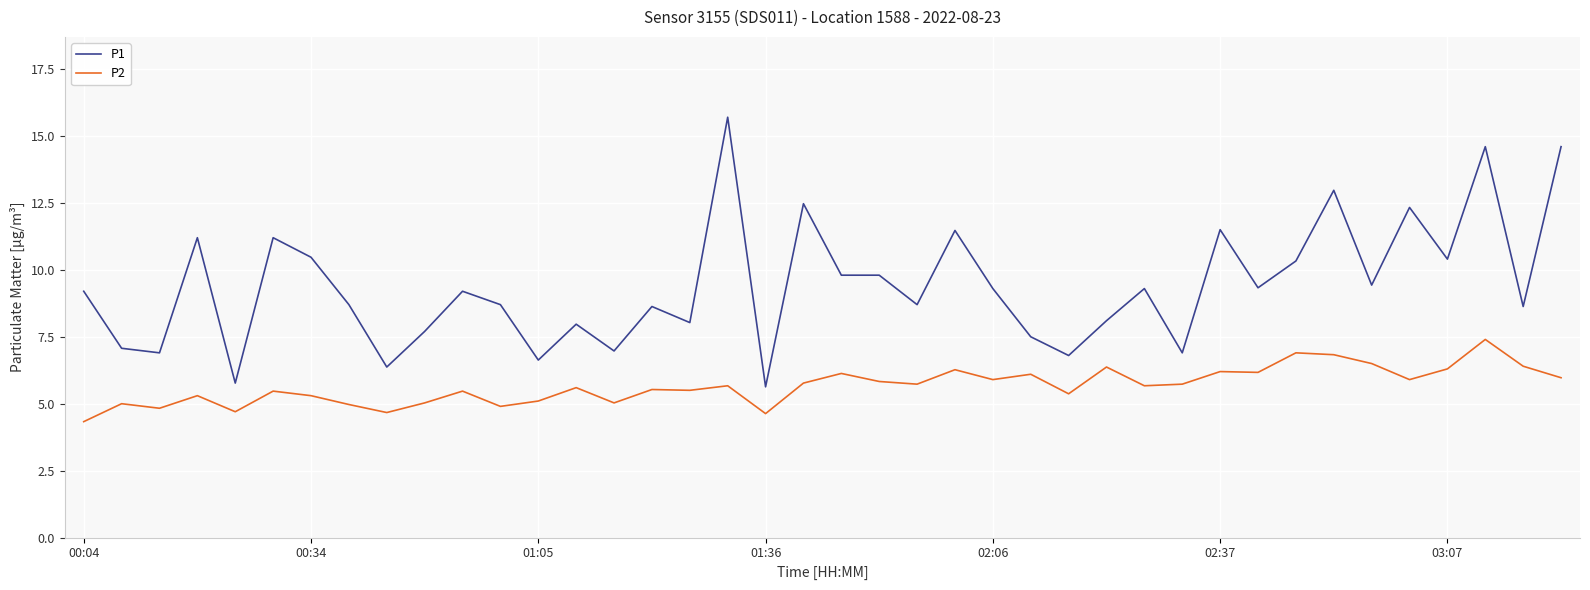

What is the minimum value for P1?

5.6